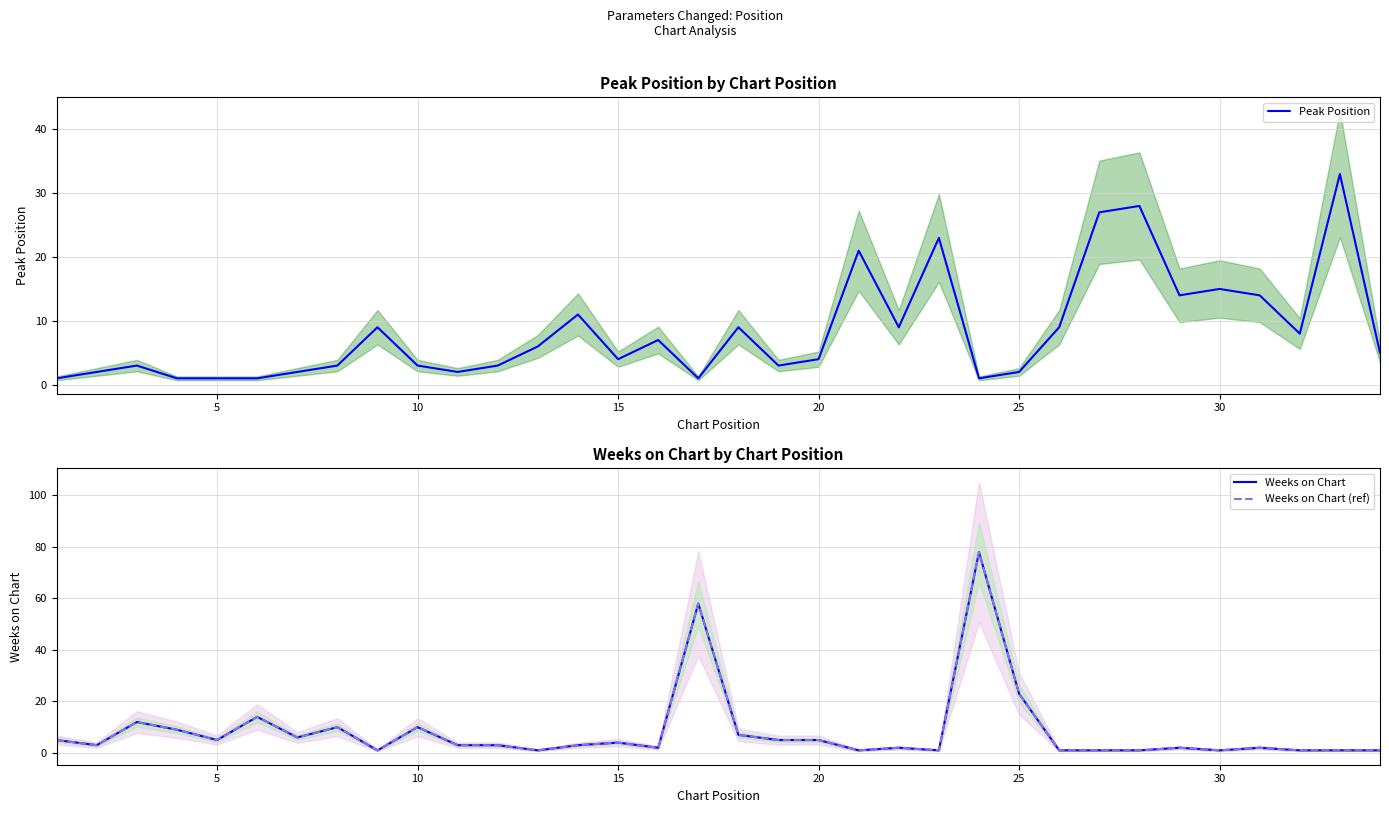

At how many categories does at least one series exceed 50?

2